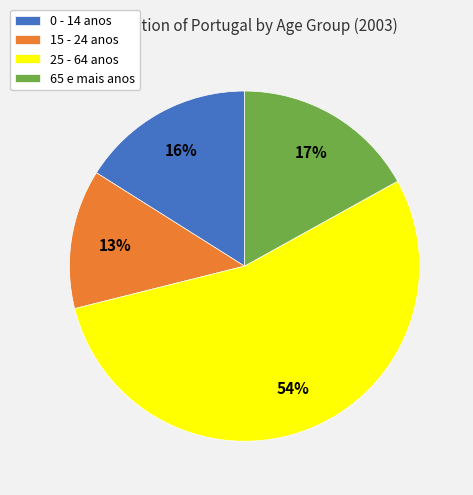

Do 65 e mais anos and 25 - 64 anos together represent more than half of the pie?

Yes